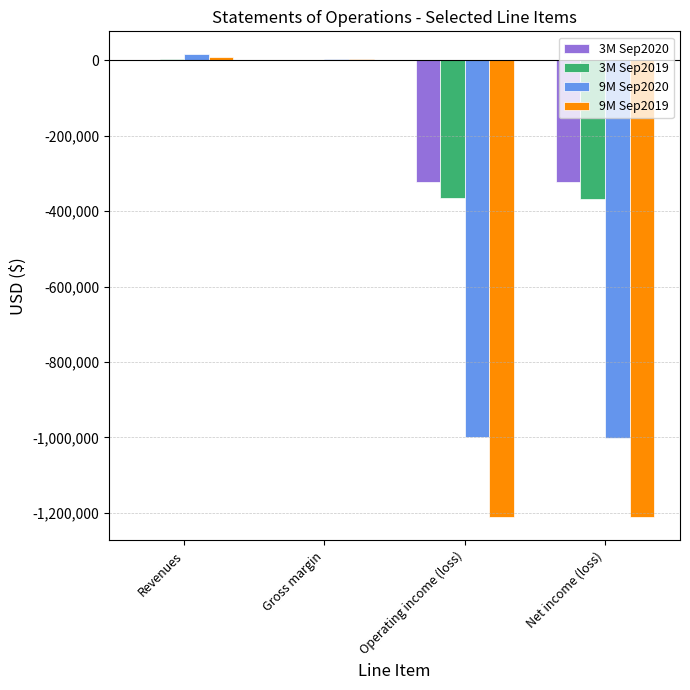

How many categories are shown in the chart?

4